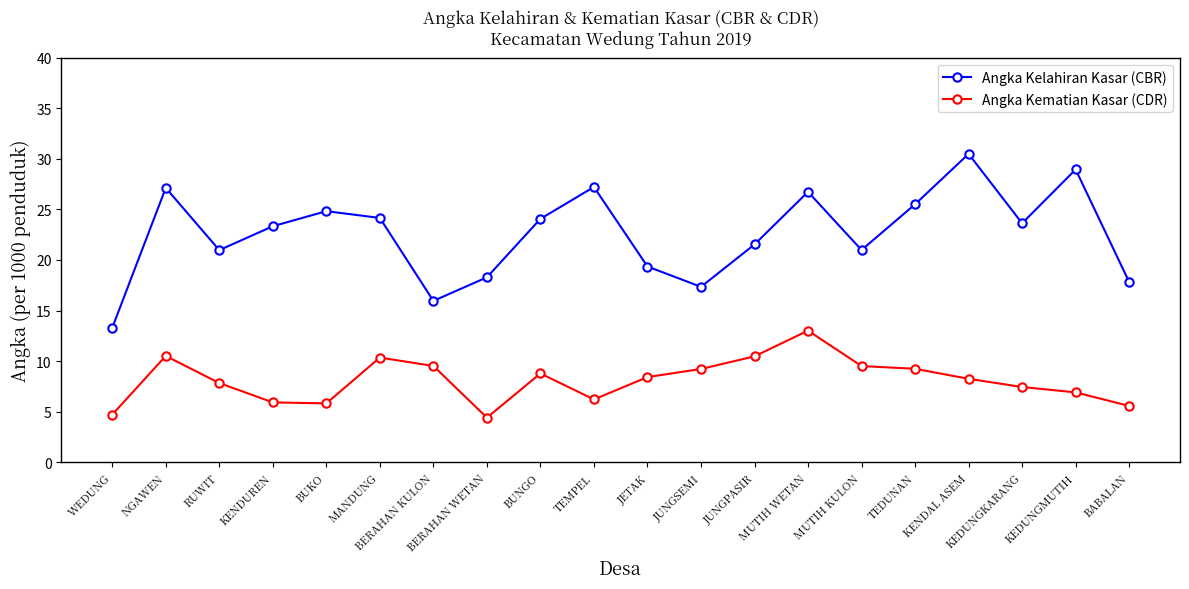

True or false: Angka Kematian Kasar (CDR) and Angka Kelahiran Kasar (CBR) cross at least once.

False